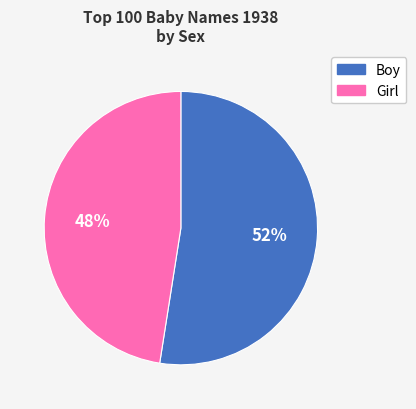

To the nearest percent, what is the average slice percentage?

50%